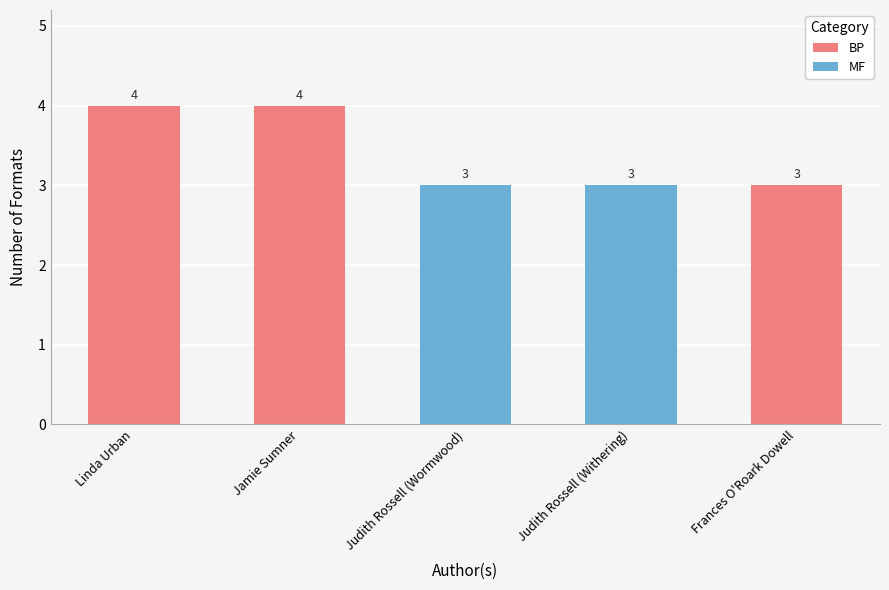

What is the smallest value displayed?

3